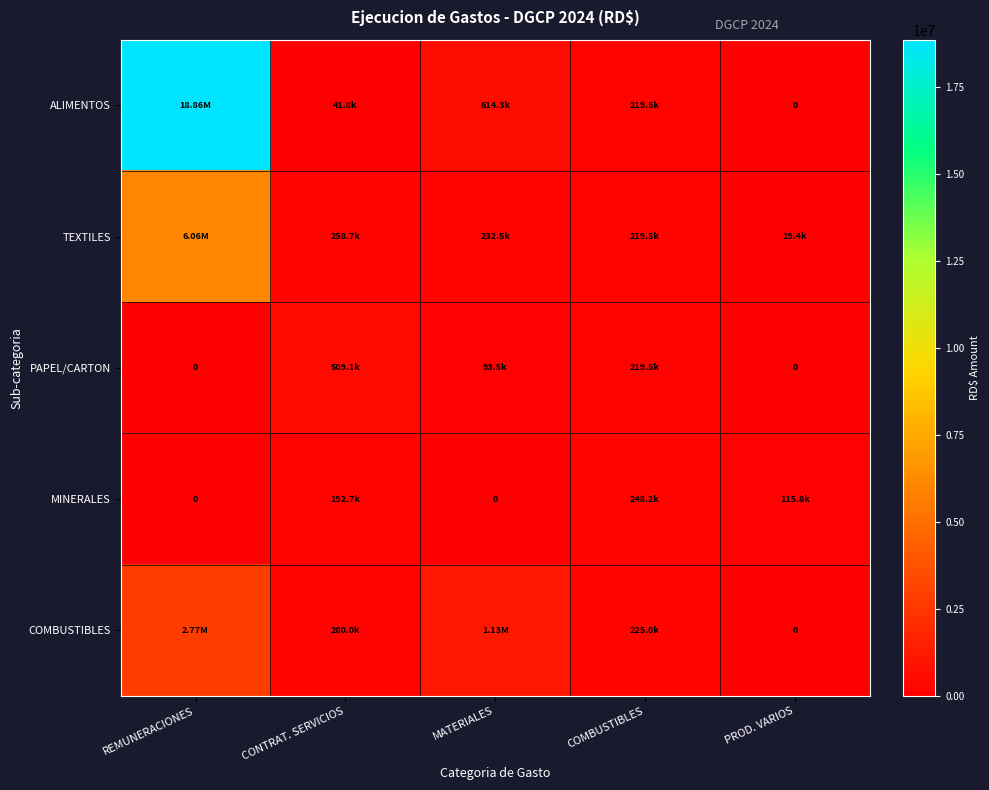

Between MATERIALES and PROD. VARIOS, which series saw the biggest shift?

COMBUSTIBLES